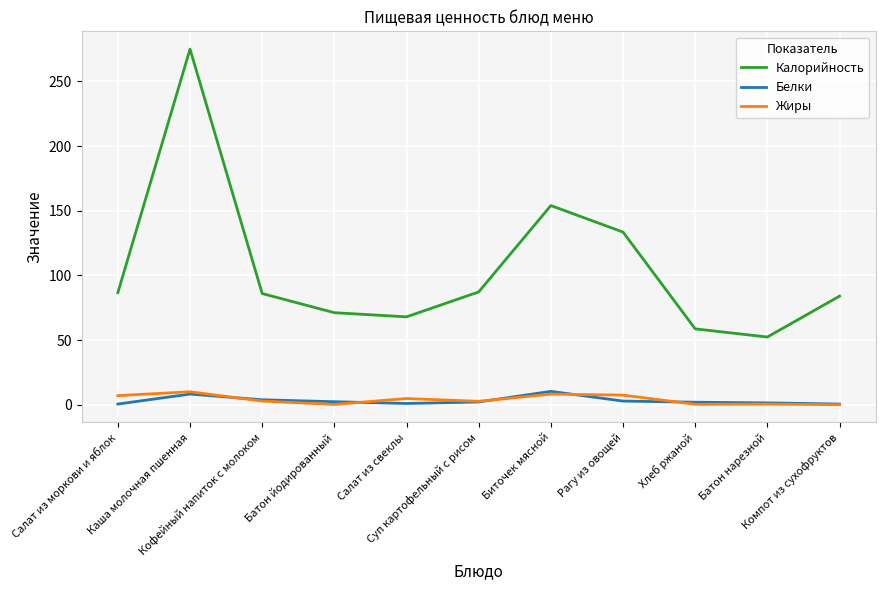

Is the value of Жиры at Каша молочная пшенная greater than the value of Калорийность at Кофейный напиток с молоком?

No